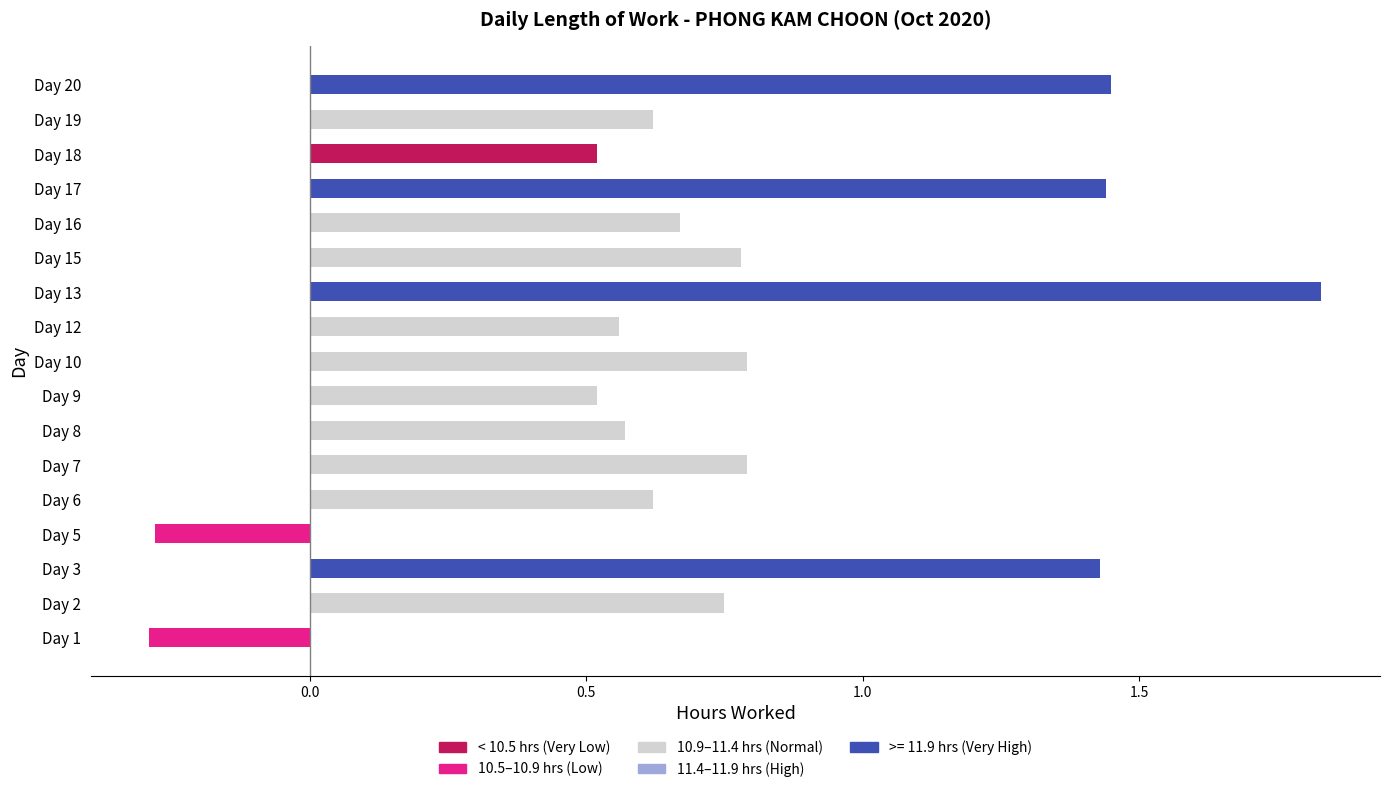

How many groups of bars are there?

17